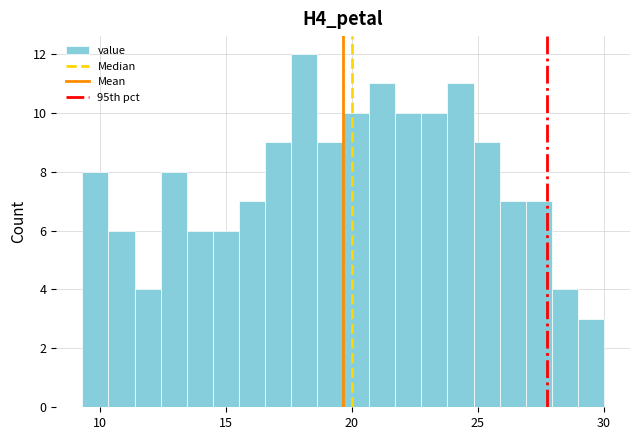

Read against the x-axis, roughly where is the centre of the tallest bar?

18.0